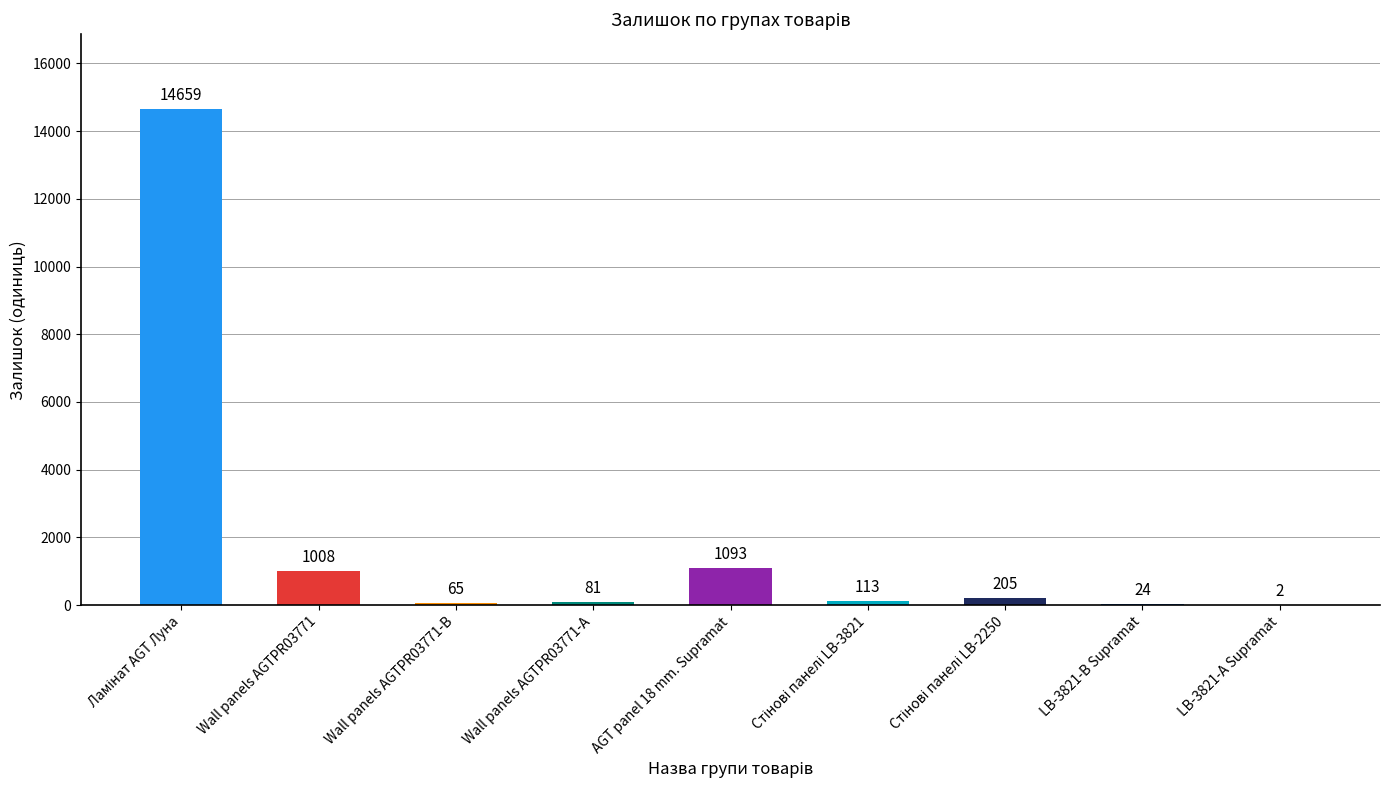

What is the sum of the values at LB-3821-А Supramat and LB-3821-В Supramat?

26